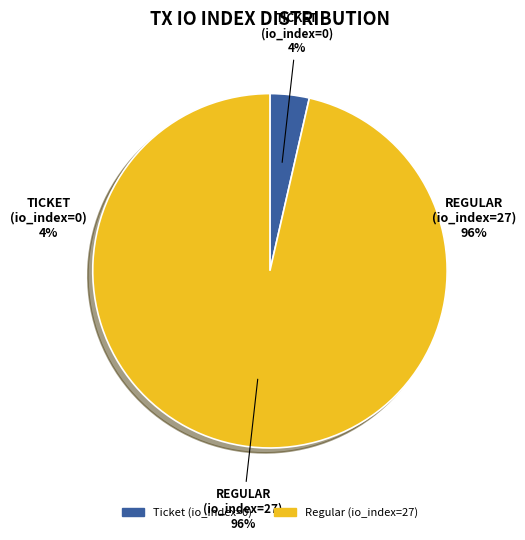

How many segments does this pie chart have?

2